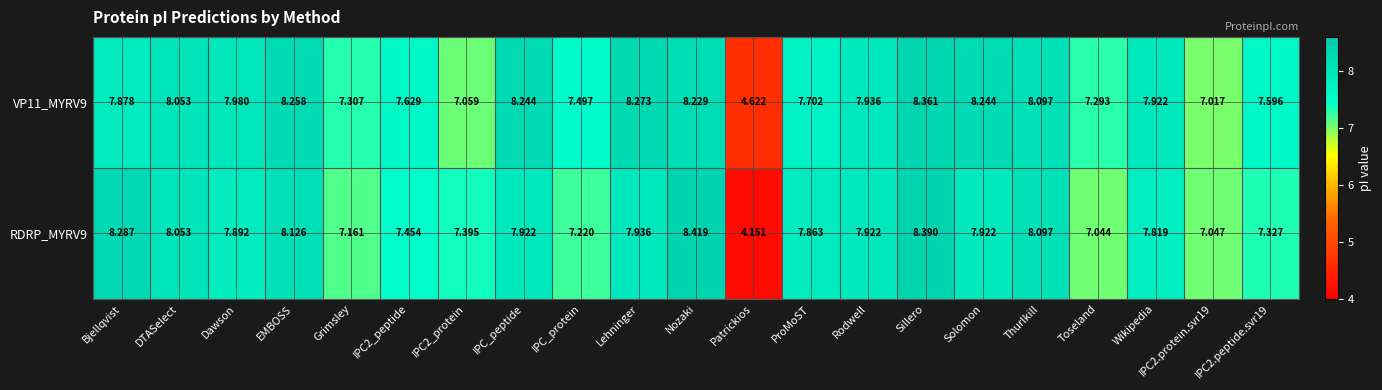

What is the difference between the highest and lowest values at Nozaki?

0.2